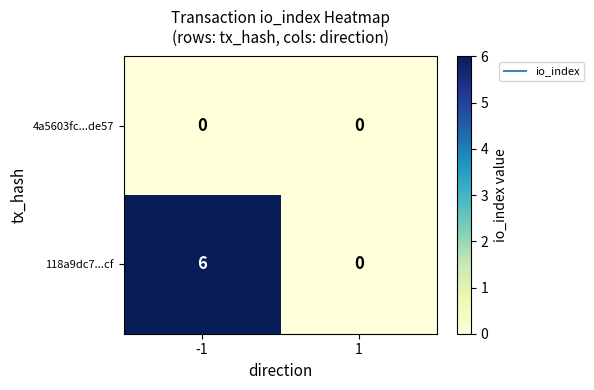

Rank the series by their average value, from highest to lowest.

118a9dc7...cf, 4a5603fc...de57